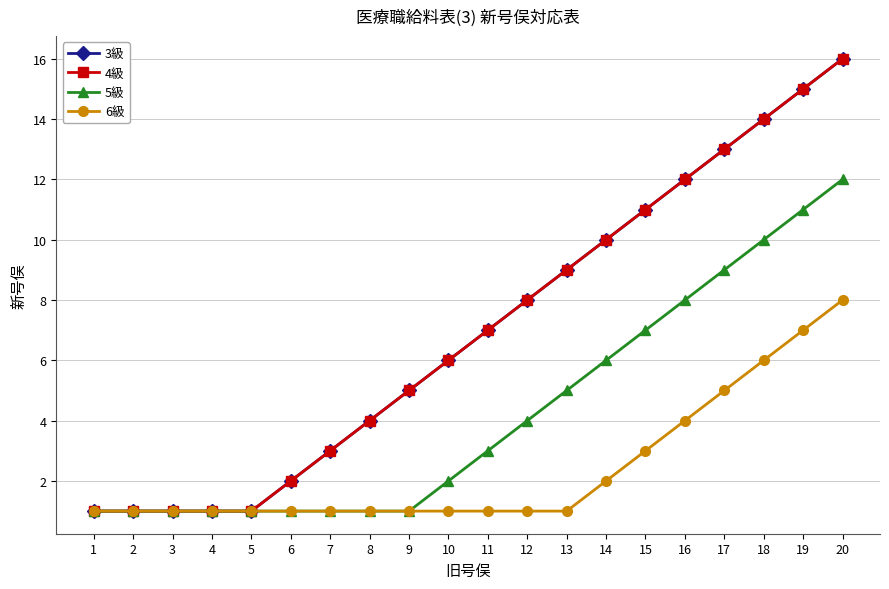

Reading right to left, transcribe all the data shown in this chart.

3級: 20=16	19=15	18=14	17=13	16=12	15=11	14=10	13=9	12=8	11=7	10=6	9=5	8=4	7=3	6=2	5=1	4=1	3=1	2=1	1=1
4級: 20=16	19=15	18=14	17=13	16=12	15=11	14=10	13=9	12=8	11=7	10=6	9=5	8=4	7=3	6=2	5=1	4=1	3=1	2=1	1=1
5級: 20=12	19=11	18=10	17=9	16=8	15=7	14=6	13=5	12=4	11=3	10=2	9=1	8=1	7=1	6=1	5=1	4=1	3=1	2=1	1=1
6級: 20=8	19=7	18=6	17=5	16=4	15=3	14=2	13=1	12=1	11=1	10=1	9=1	8=1	7=1	6=1	5=1	4=1	3=1	2=1	1=1